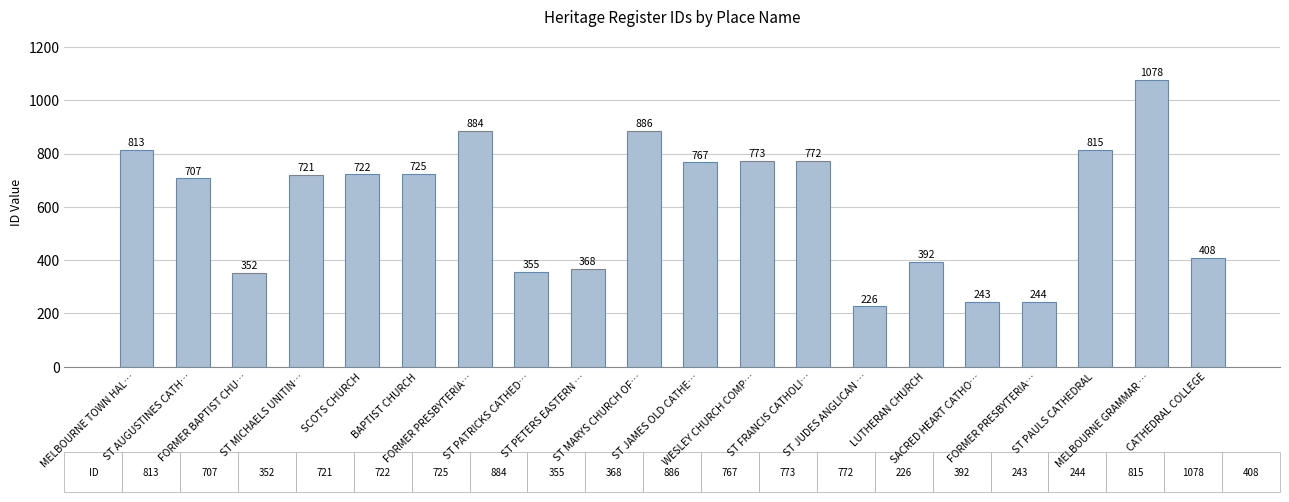

Which label corresponds to the smallest value in the chart?

ST JUDES ANGLICAN …